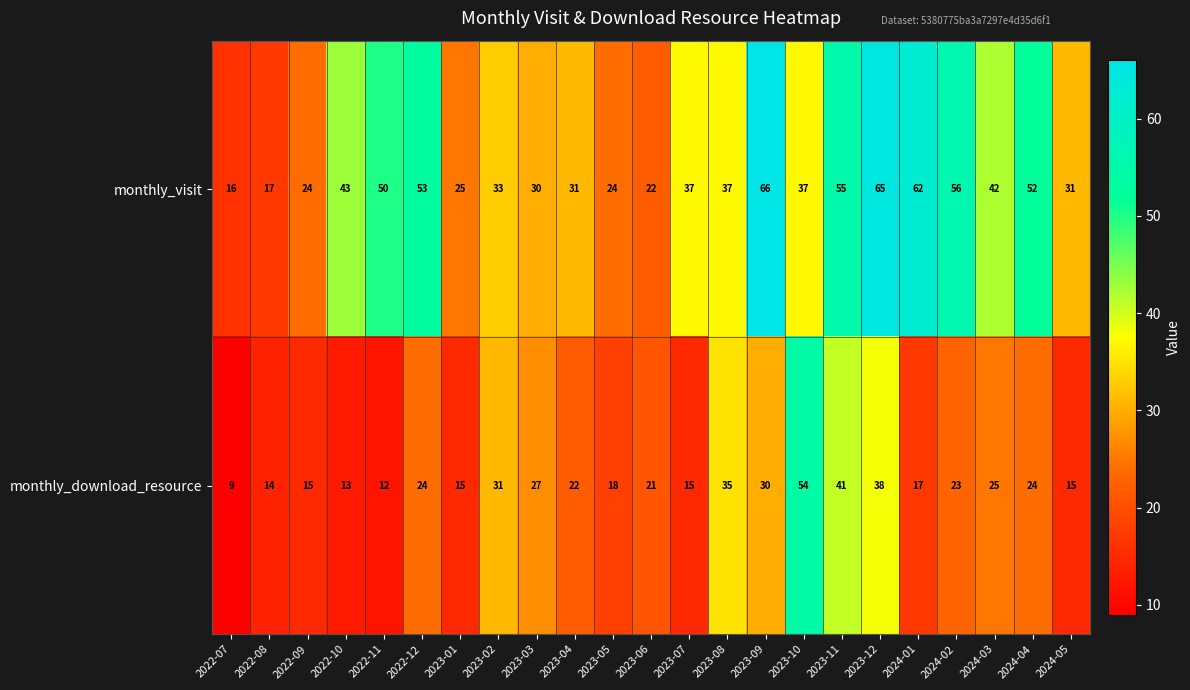

Rank the series by their maximum value, from lowest to highest.

monthly_download_resource, monthly_visit